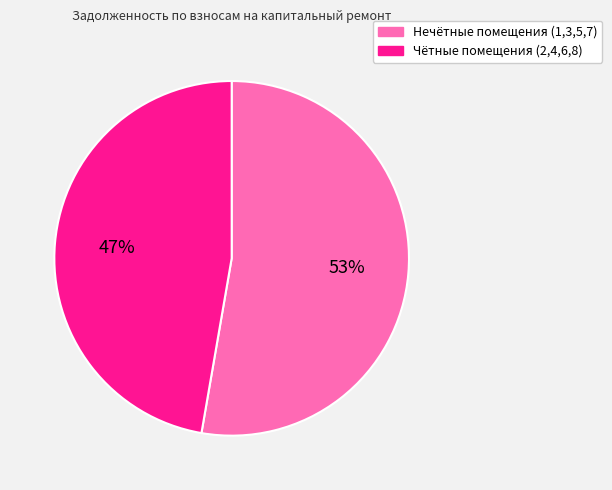

Which slice is the largest?

Нечётные помещения (1,3,5,7)